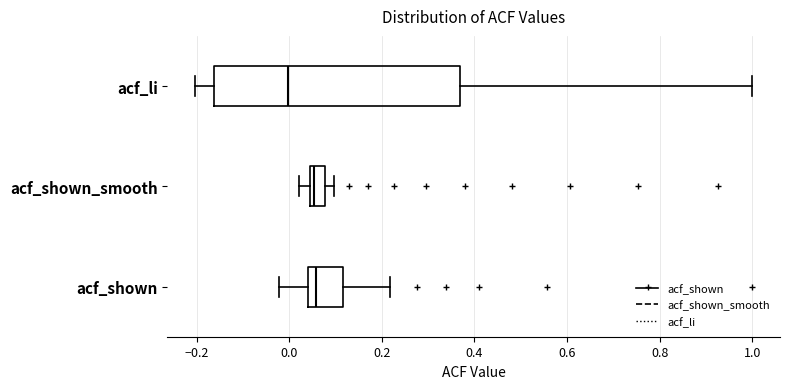

Reading bottom to top, transcribe this box plot: for each box, give where its median line is, the range the box spans, and where its two whiskers end, as read against the x-axis. The values are not printed on the chart, so give them approximately, as read against the axis.

acf_shown: median 0.06, box 0.04 to 0.12, whiskers -0.02 to 0.22
acf_shown_smooth: median 0.06, box 0.04 to 0.08, whiskers 0.02 to 0.10
acf_li: median 0.00, box -0.16 to 0.36, whiskers -0.20 to 1.00